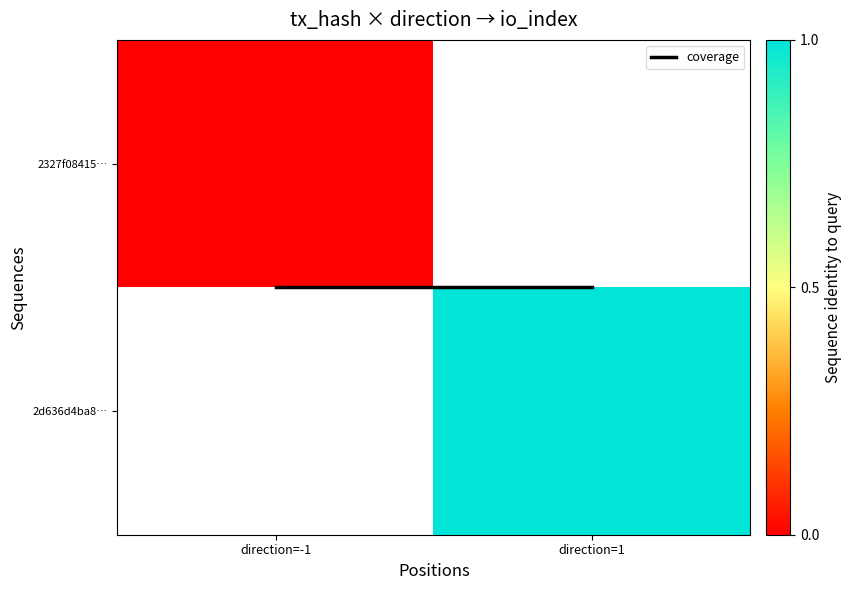

Which category has the highest value in the coverage series?

direction=-1